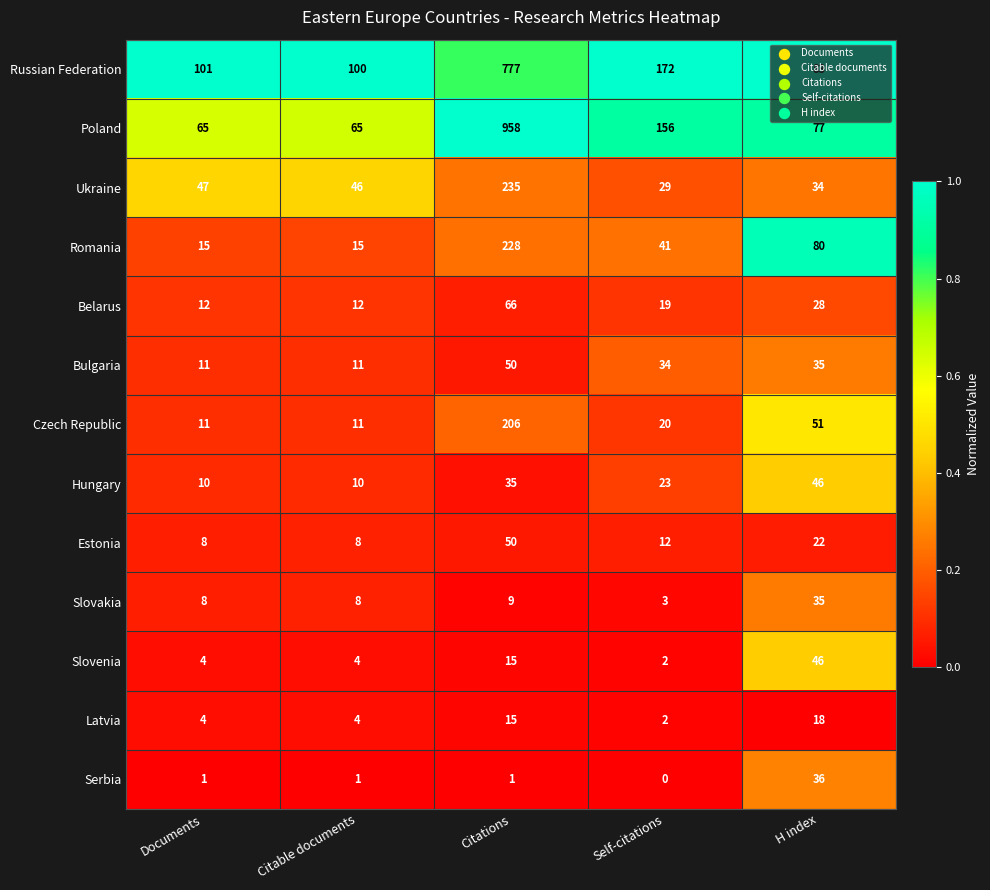

Which series has the largest total across all categories?

Poland